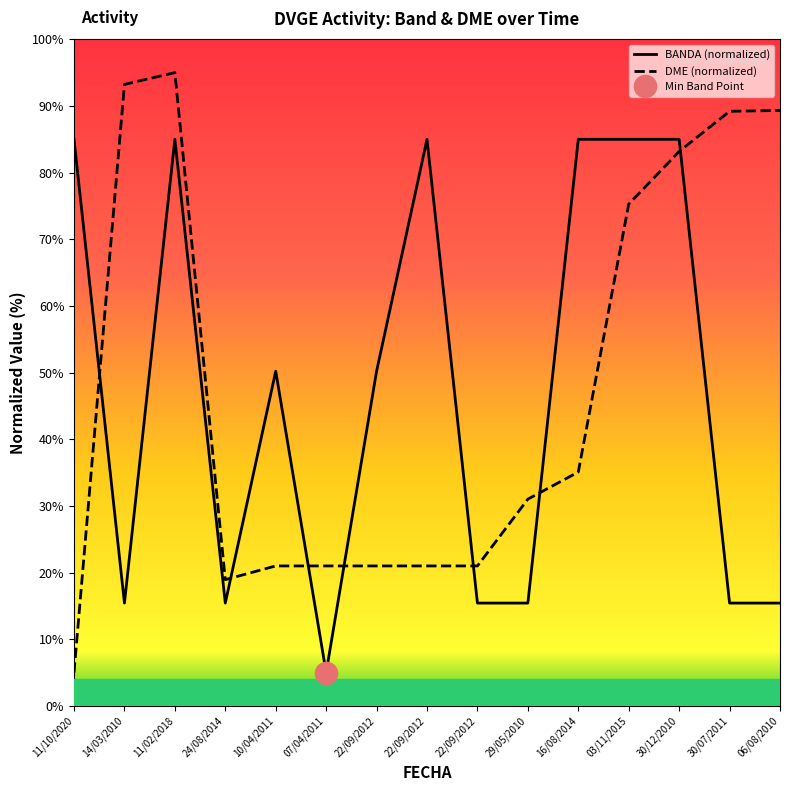

What is the total value across all series at 14/03/2010?

108.7